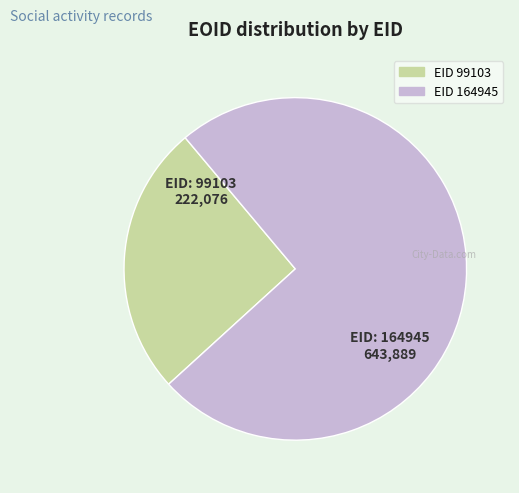

Is there any slice that represents more than half of the pie?

Yes